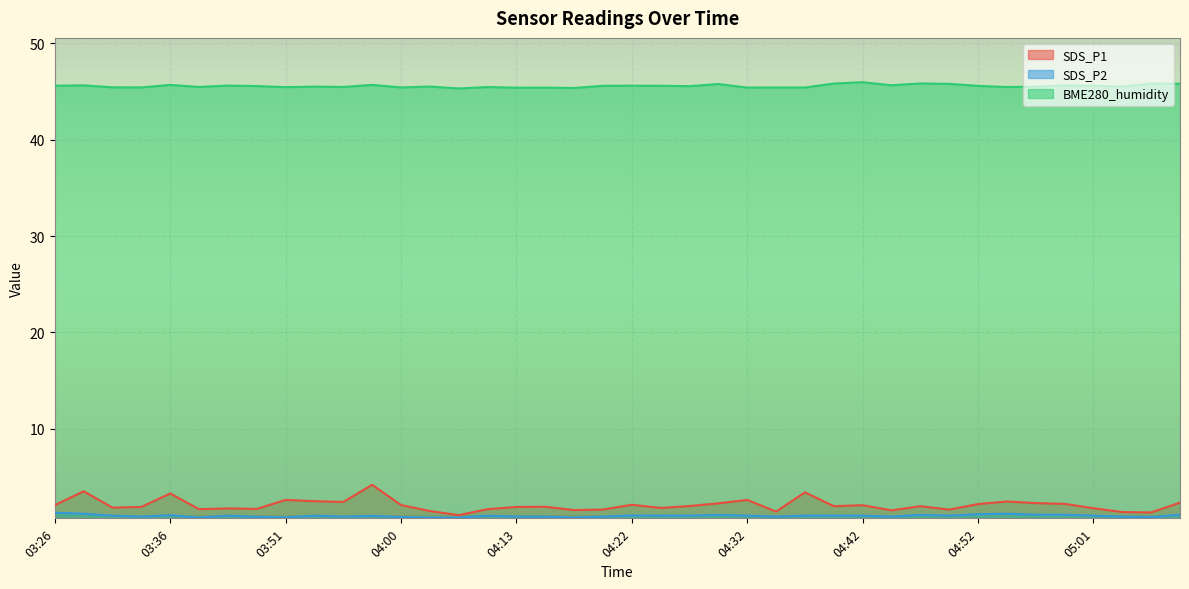

Is the value of SDS_P2 at 03:58 greater than the value of BME280_humidity at 04:47?

No